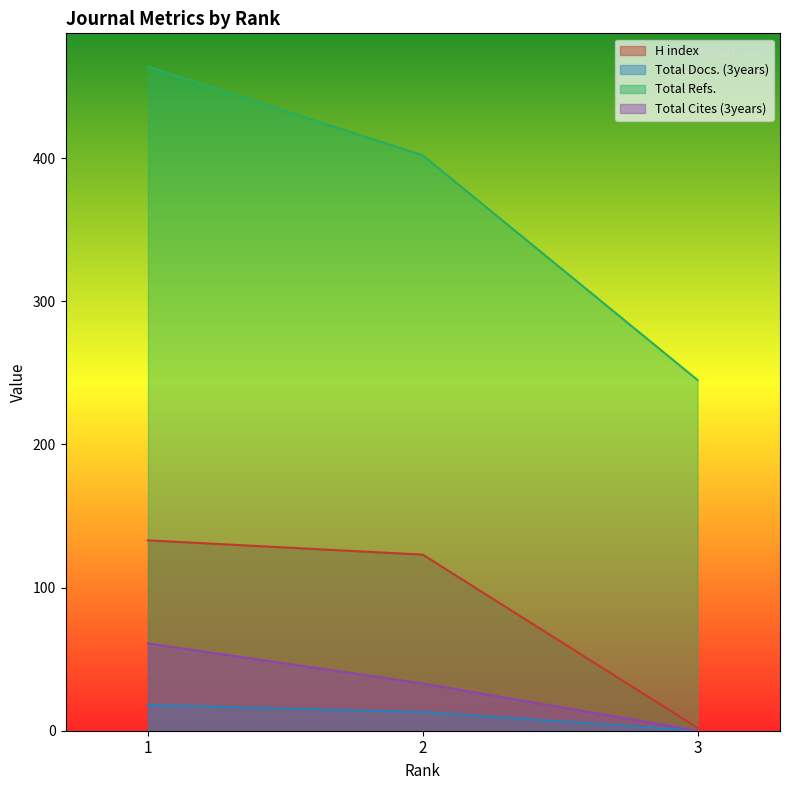

Which series has the largest range (max minus min)?

Total Refs.